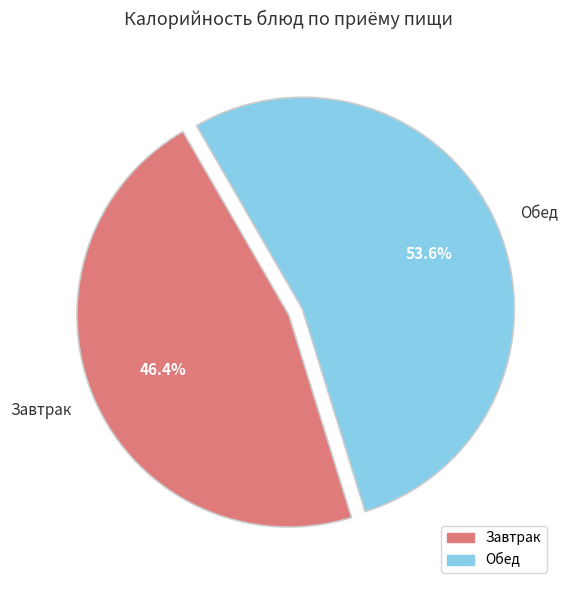

How many slices are in this pie chart?

2